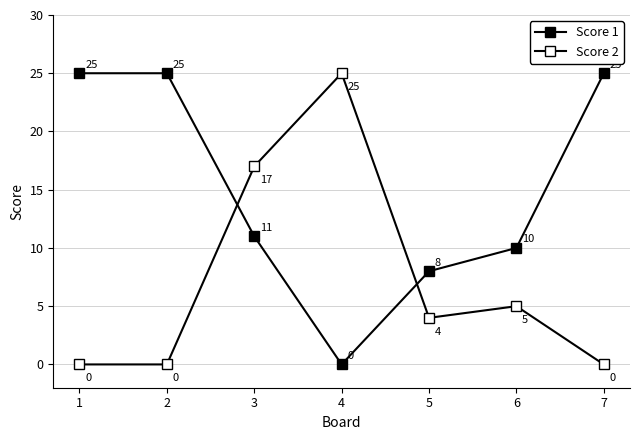

How many positive values does the Score 1 series have?

6